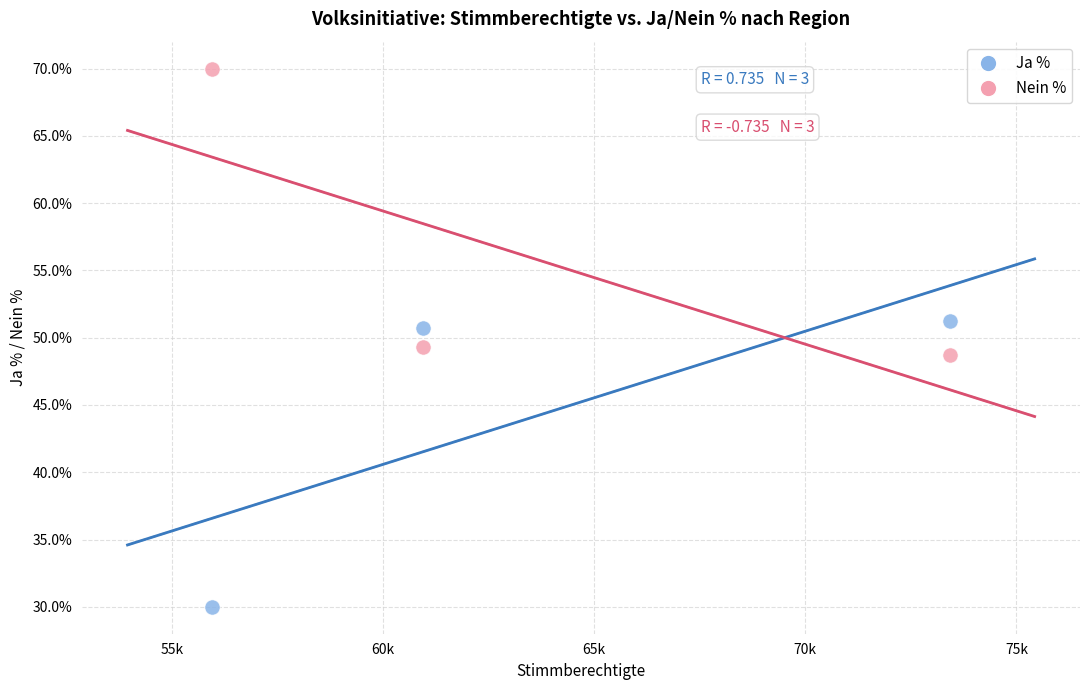

Across all data points, what is the range of X values (max minus min)?

17480.0